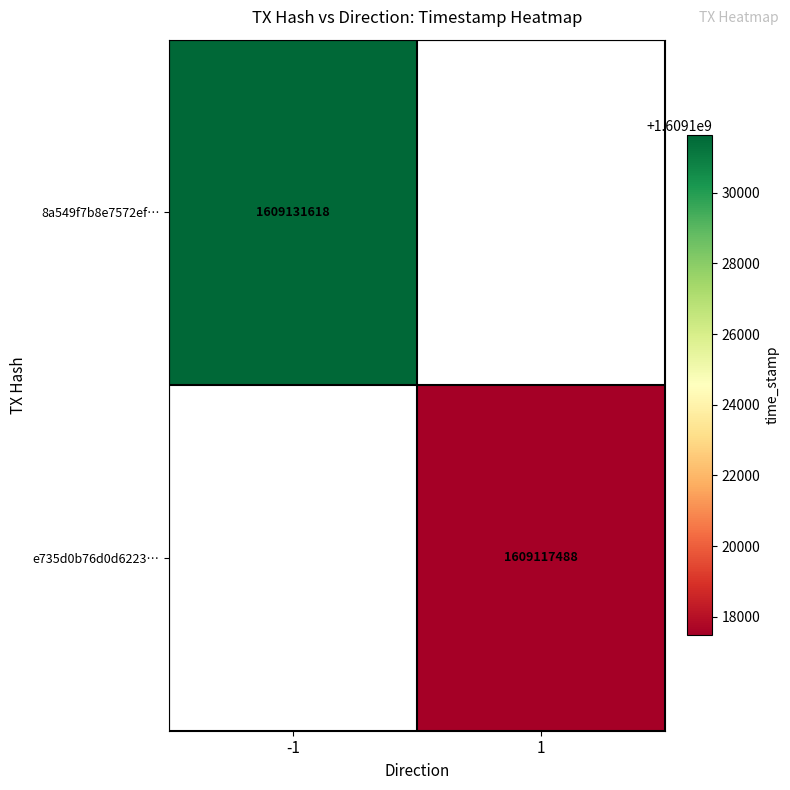

The 8a549f7b8e7572ef… series shows 1609131618 at -1. True or false?

True